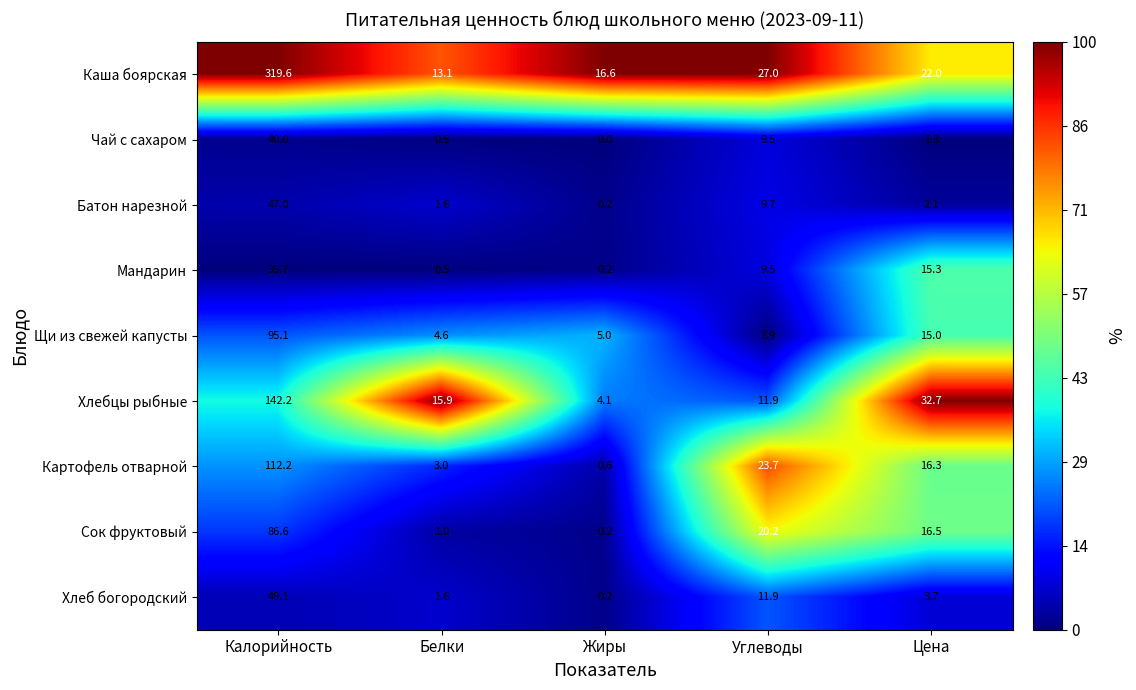

What is the maximum value shown in the chart?

319.6